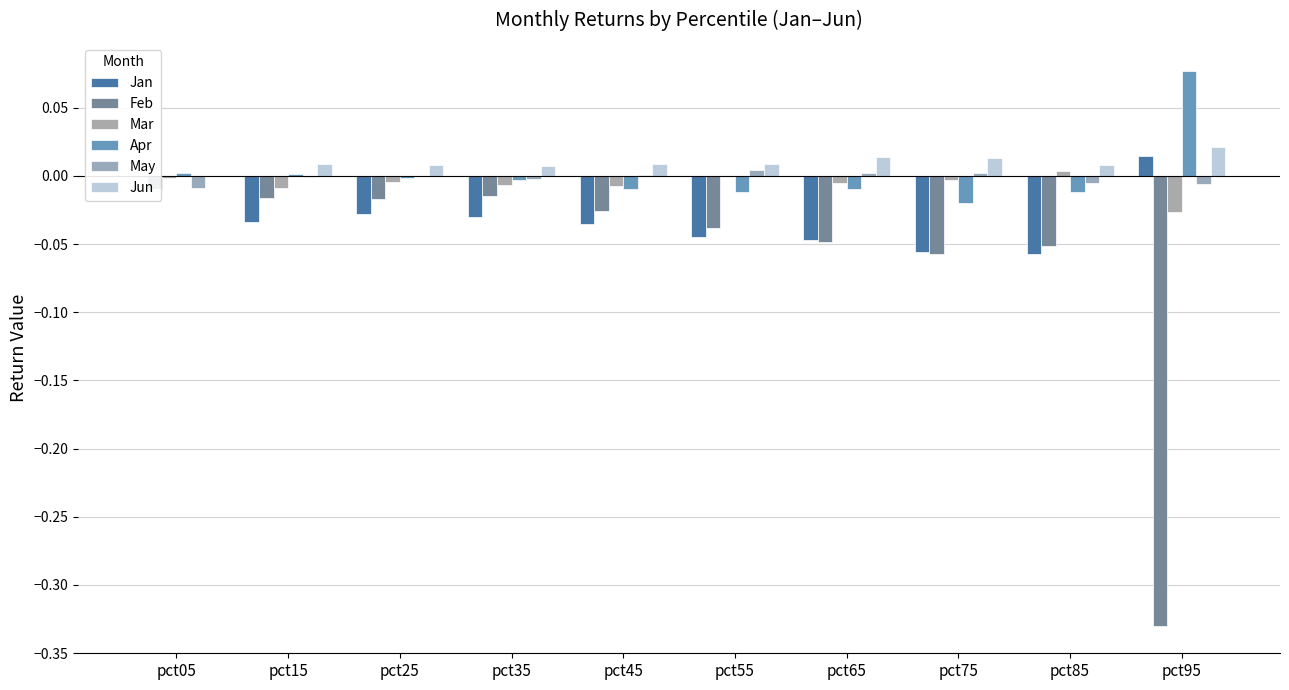

Which series has the widest spread of values?

Feb